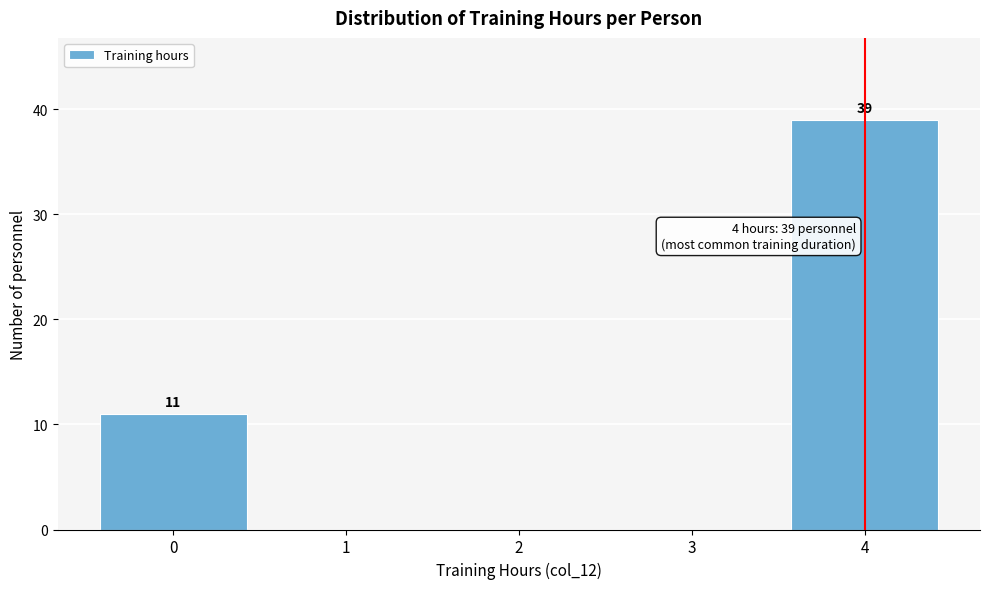

Over which range of the x-axis is the bar tallest?

3.5 to 4.5